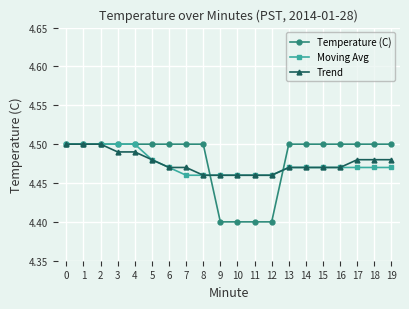

True or false: Trend and Temperature (C) cross at least once.

True